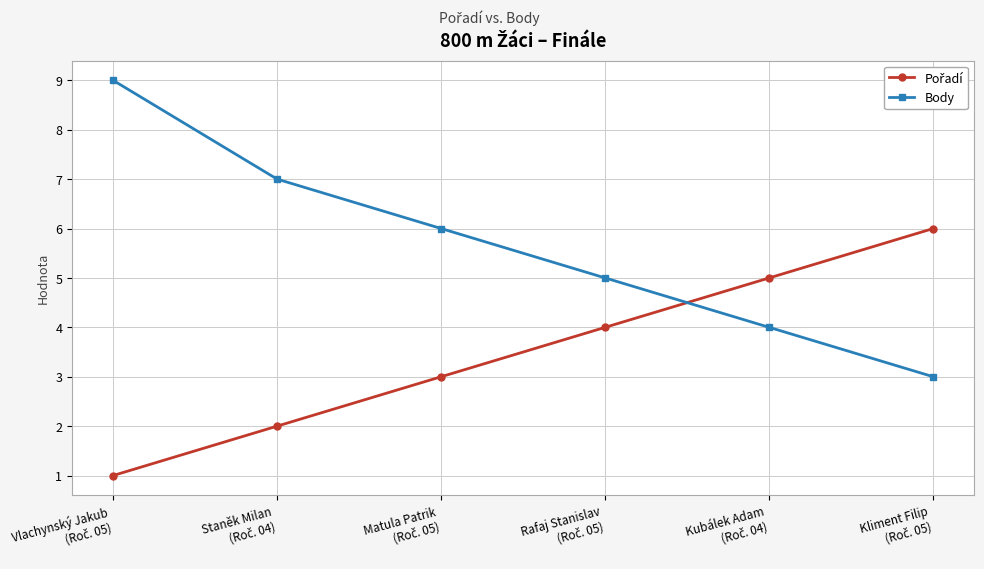

Which series has the largest total across all categories?

Body